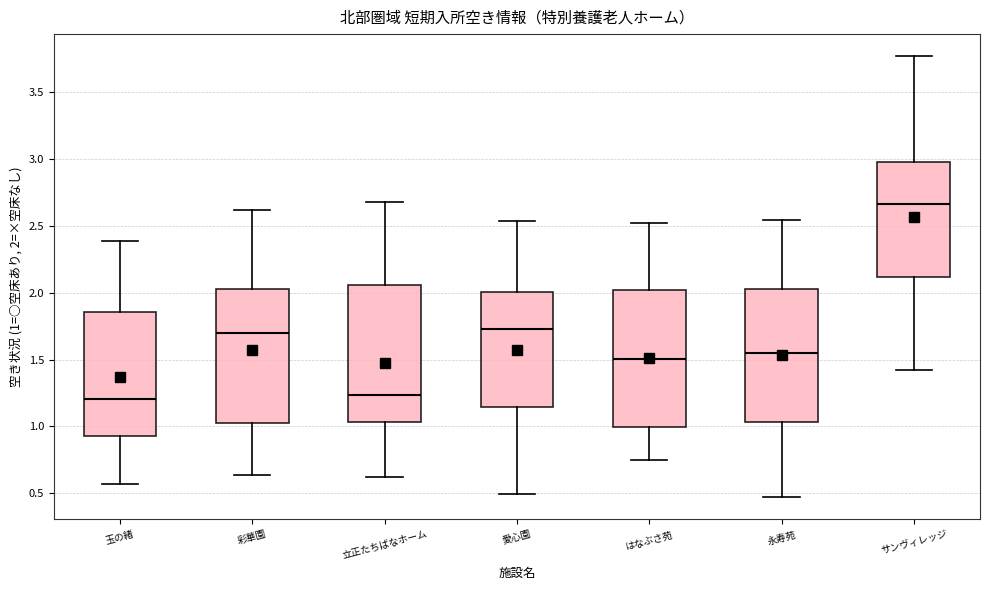

Reading left to right, read every box against the y-axis: the position of its median line, the range the box covers, and the ends of its whiskers. The values are not printed on the chart, so give them approximately, as read against the axis.

玉の緒: median 1.20, box 0.90 to 1.85, whiskers 0.55 to 2.40
彩華園: median 1.70, box 1.00 to 2.05, whiskers 0.65 to 2.60
立正たちばなホーム: median 1.25, box 1.05 to 2.05, whiskers 0.60 to 2.70
愛心園: median 1.75, box 1.15 to 2.00, whiskers 0.50 to 2.55
はなぶさ苑: median 1.50, box 1.00 to 2.00, whiskers 0.75 to 2.50
永寿苑: median 1.55, box 1.05 to 2.05, whiskers 0.45 to 2.55
サンヴィレッジ: median 2.65, box 2.10 to 3.00, whiskers 1.40 to 3.75